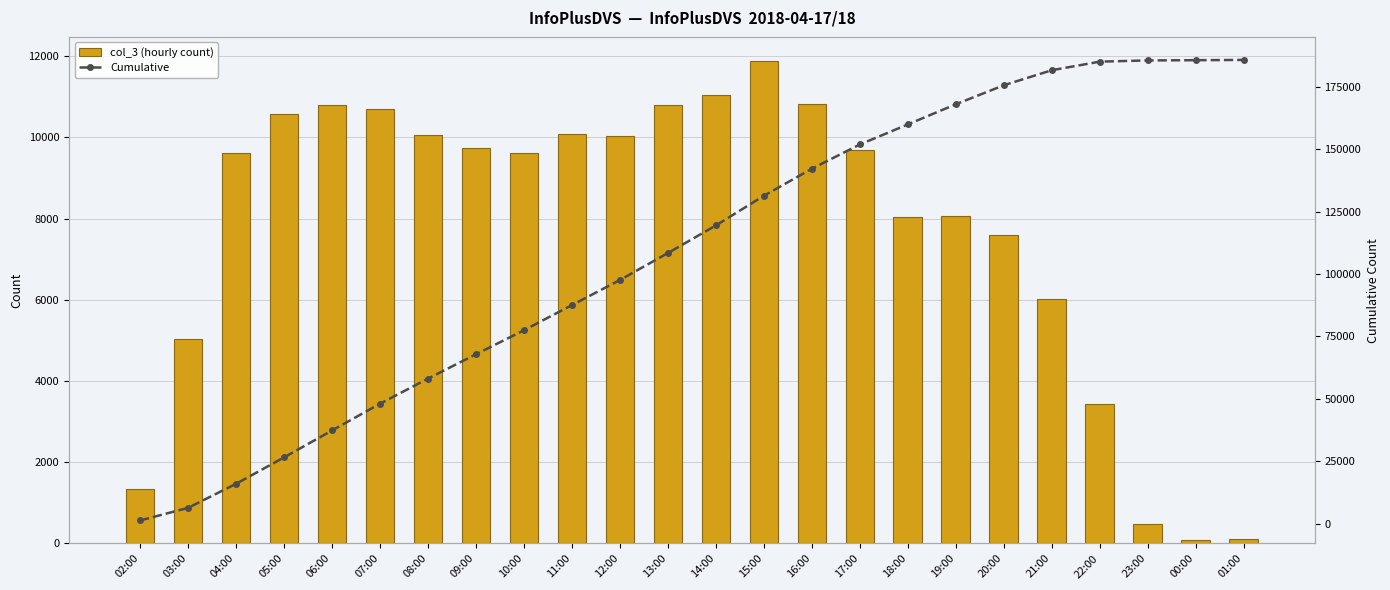

What is the spread (max minus min) of values at 01:00?

185564